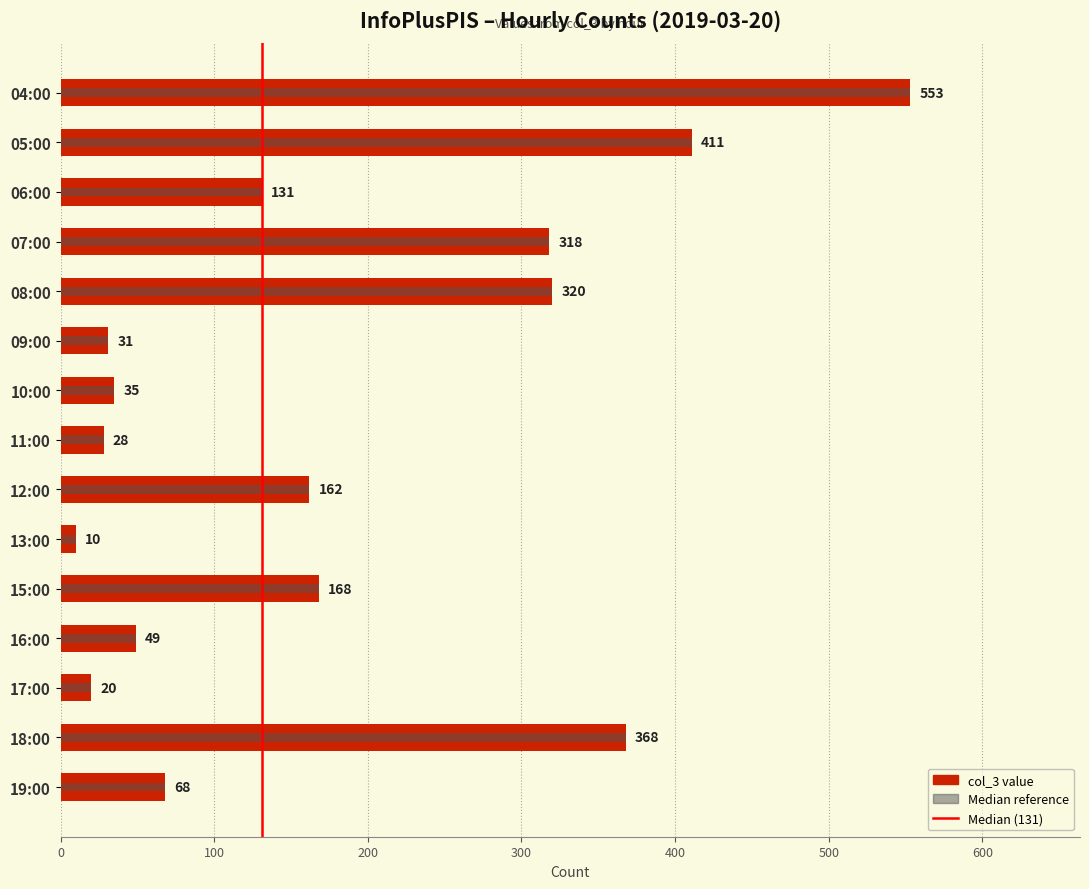

Count the number of data series in this chart.

1